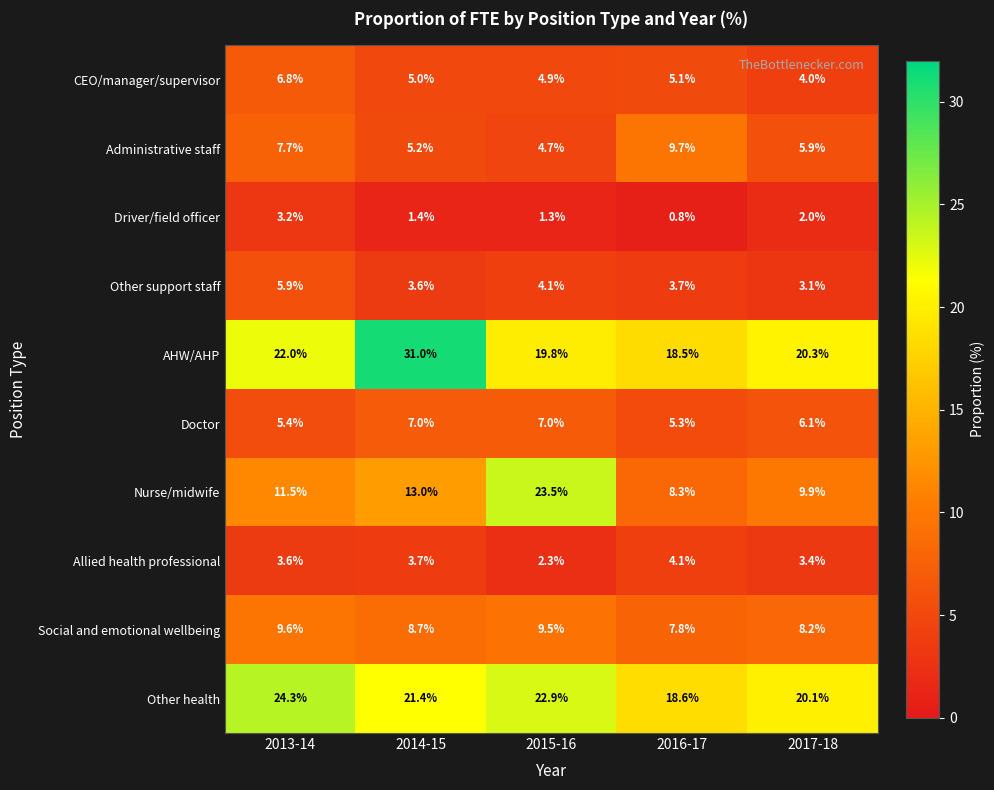

What is the total value across all series at 2016-17?

81.9